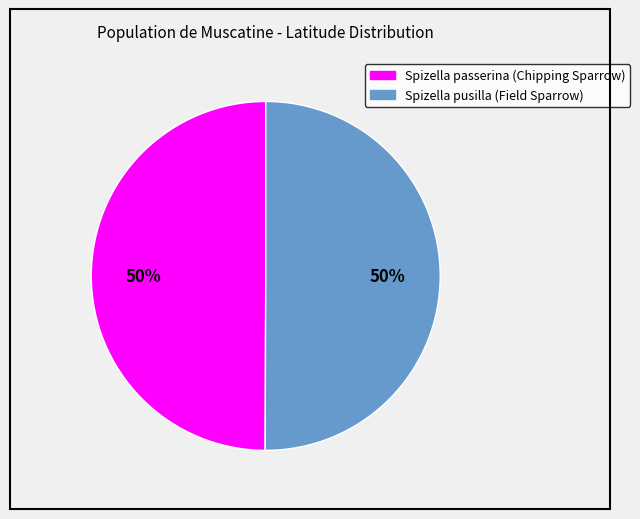

Count the number of slices in the pie.

2